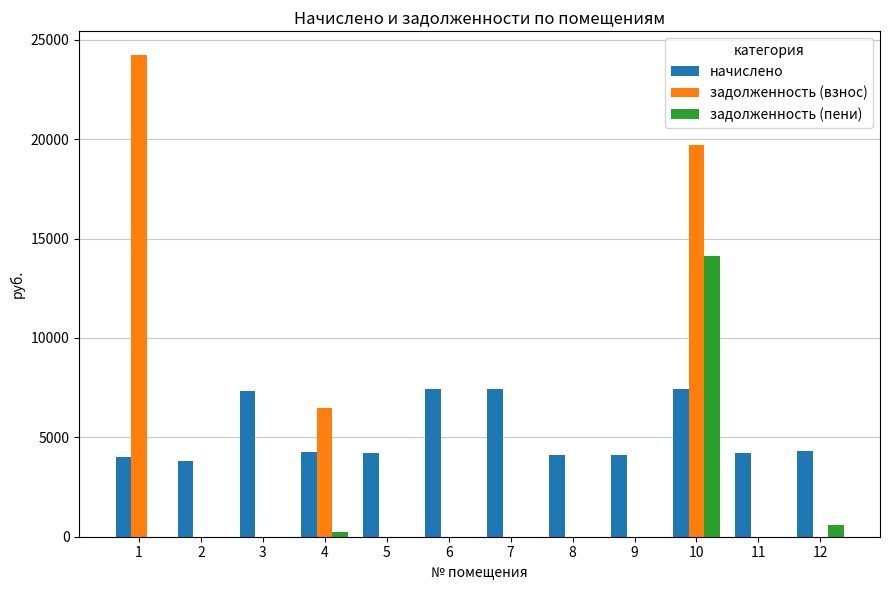

Between 1 and 2, which series saw the biggest shift?

задолженность (взнос)